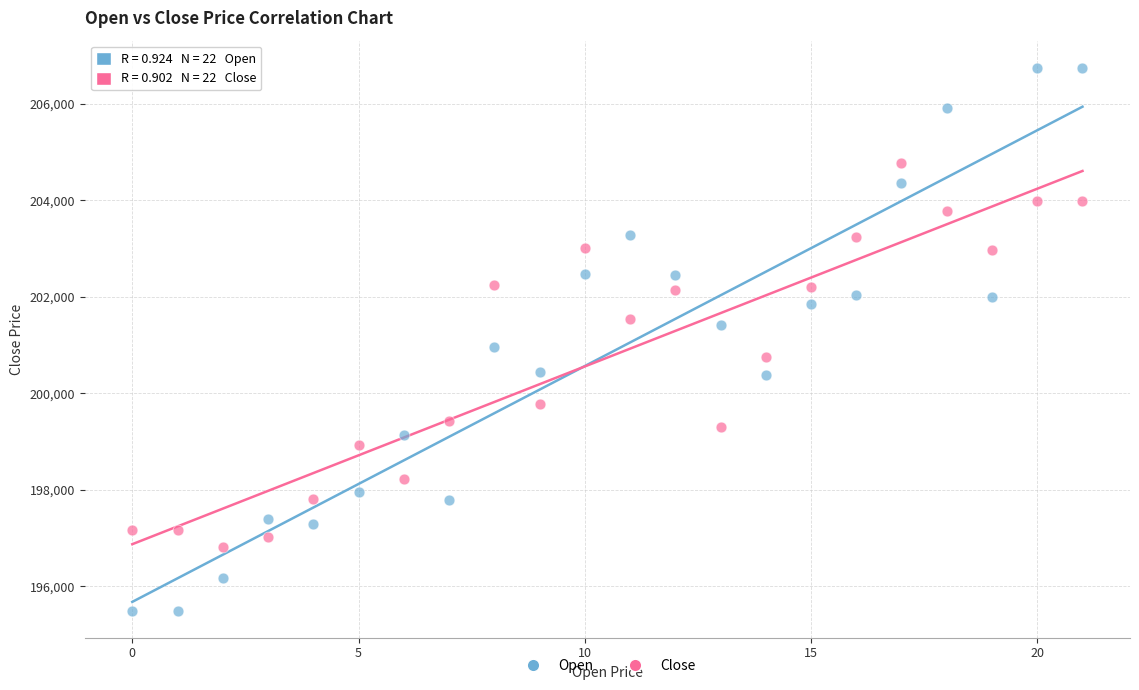

Which series reaches the minimum Y coordinate?

Open